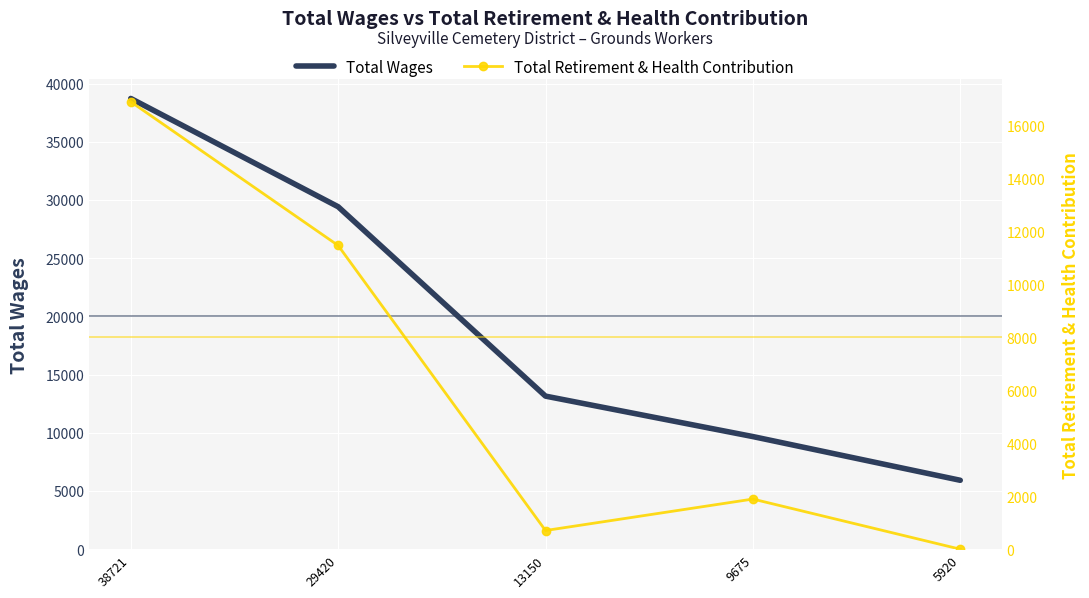

How many lines are shown in the chart?

2